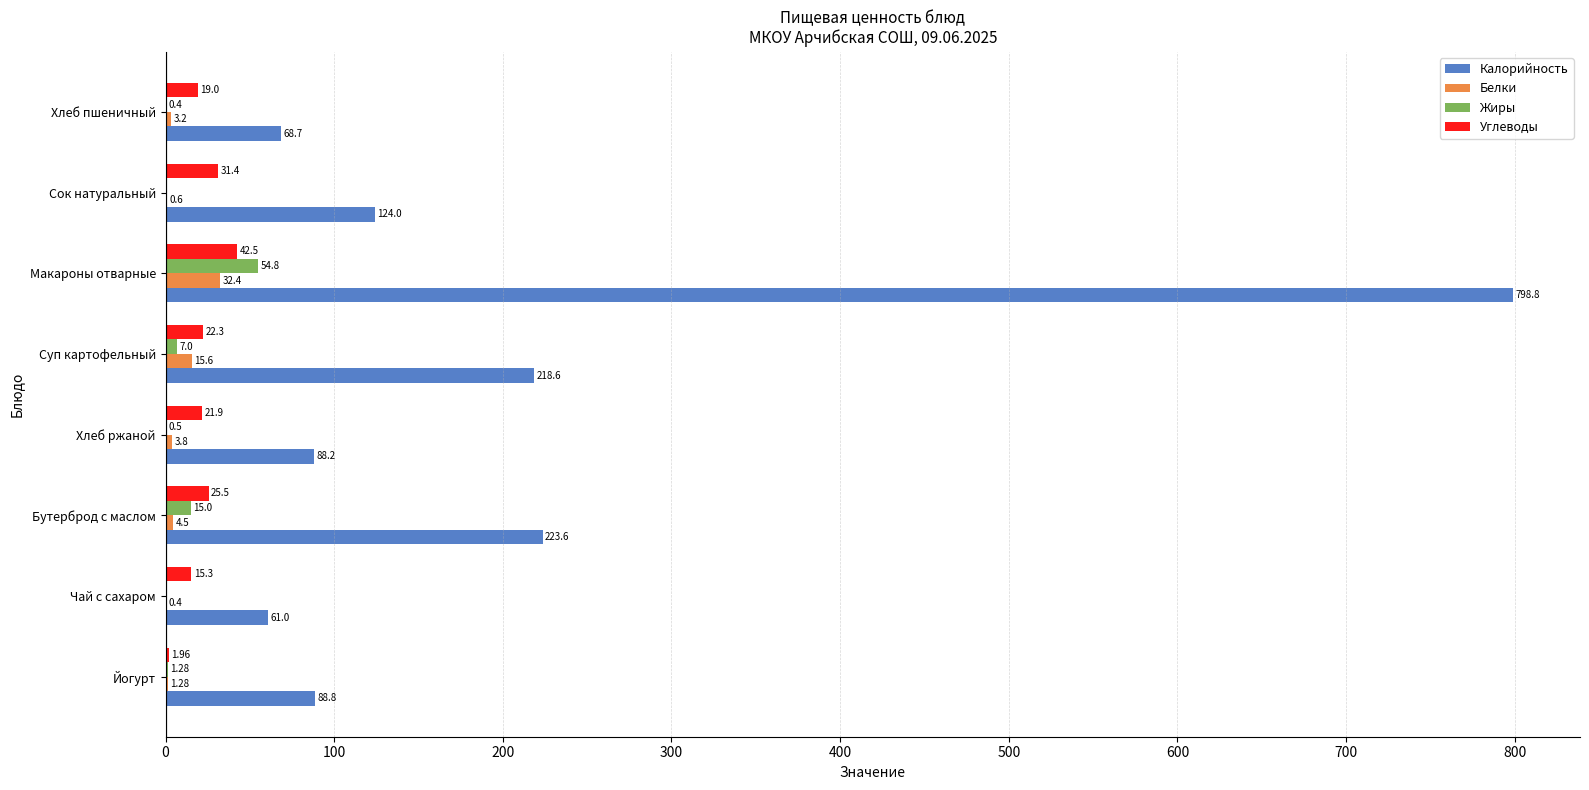

At which category is the sum across all series the highest?

Макароны отварные